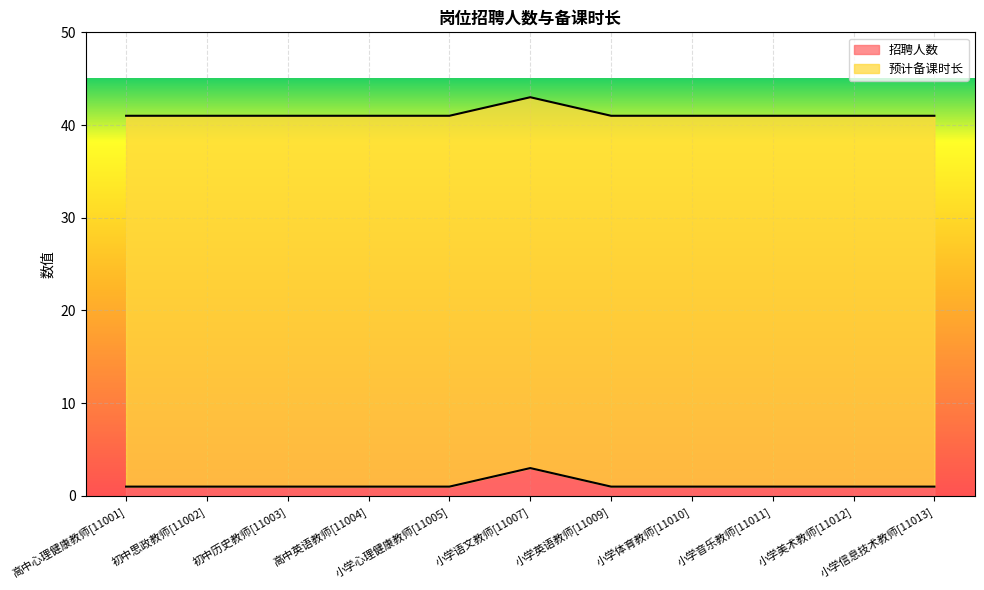

What is the value of the 6th point from the left?

3